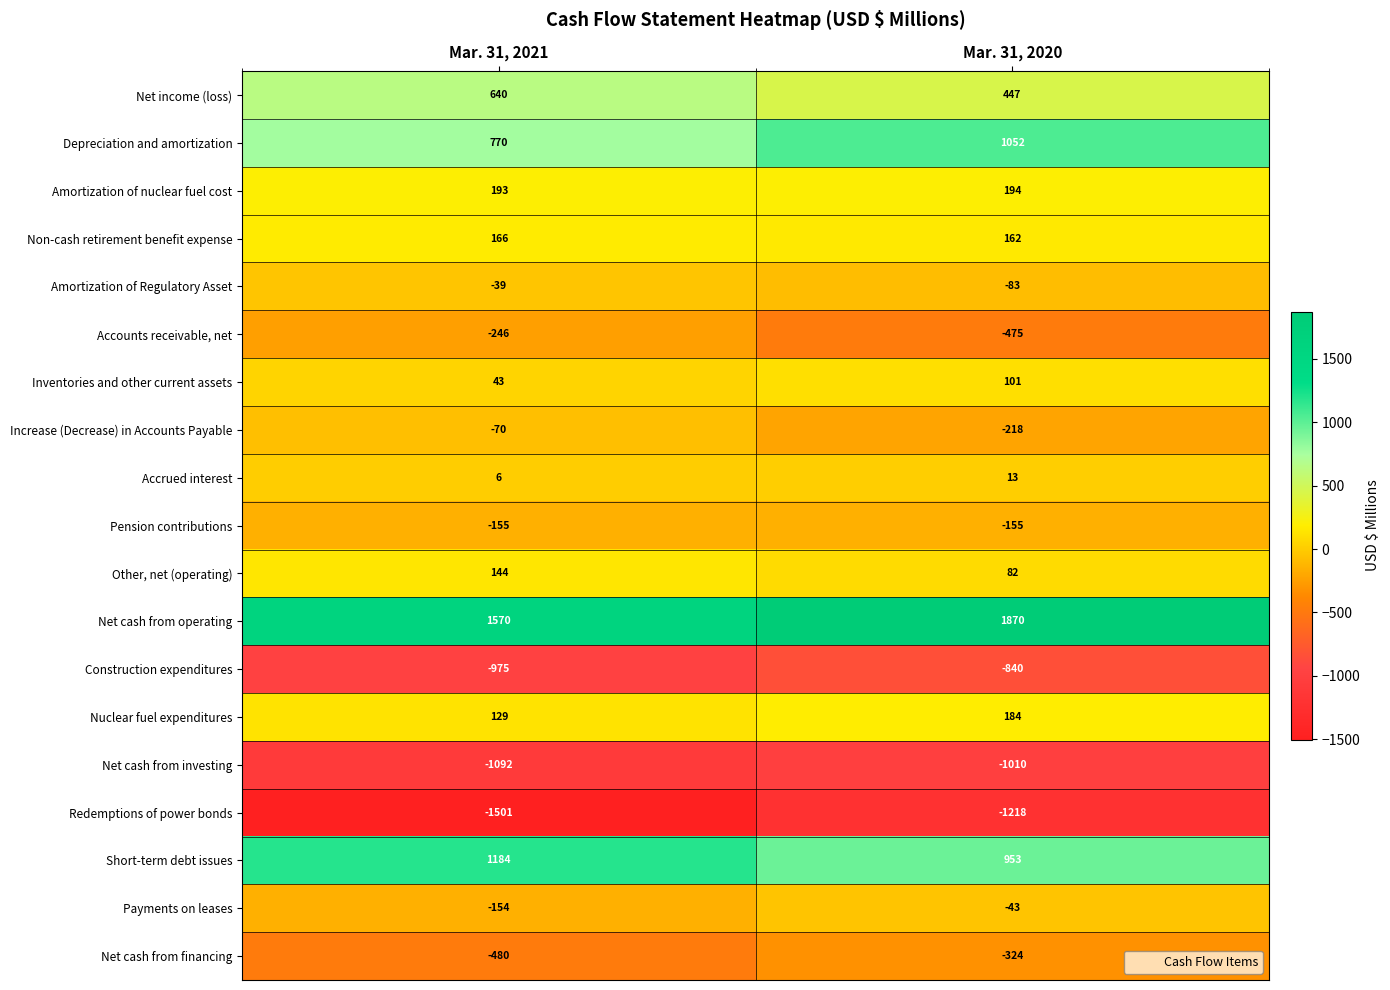

What is the difference between the Payments on leases values at Mar. 31, 2021 and Mar. 31, 2020?

111